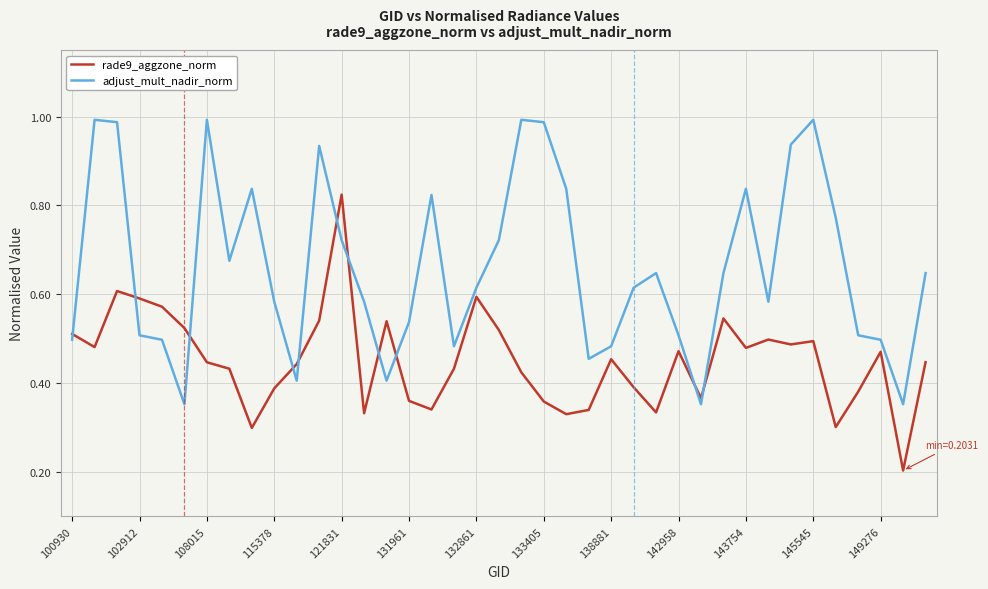

Which series has the largest total across all categories?

adjust_mult_nadir_norm